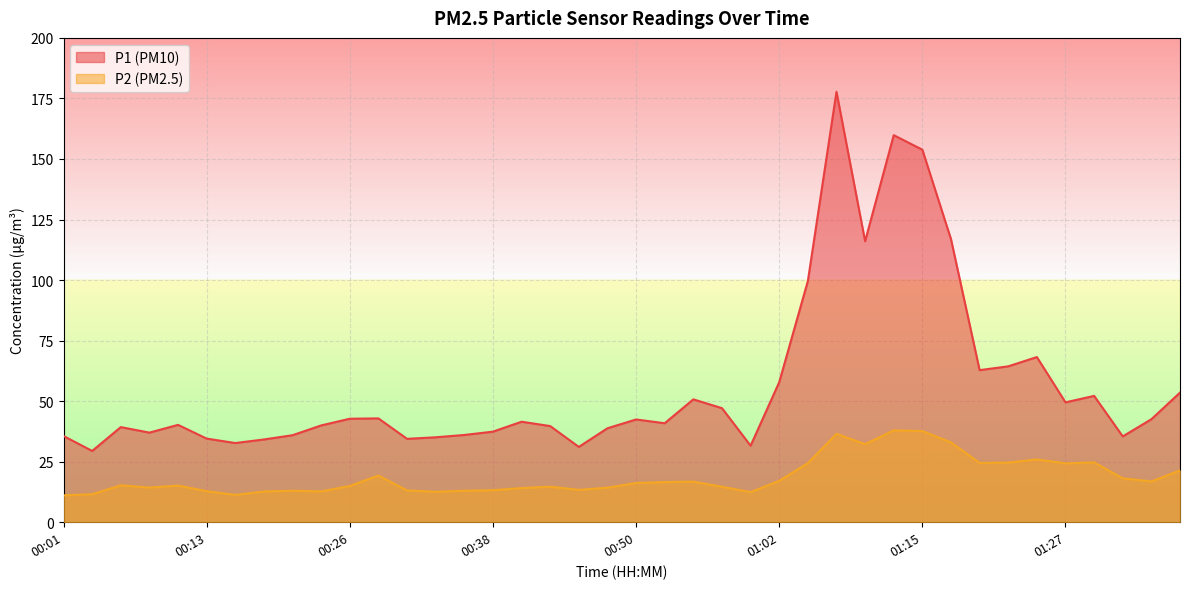

What is the spread (max minus min) of values at 01:22?

39.7